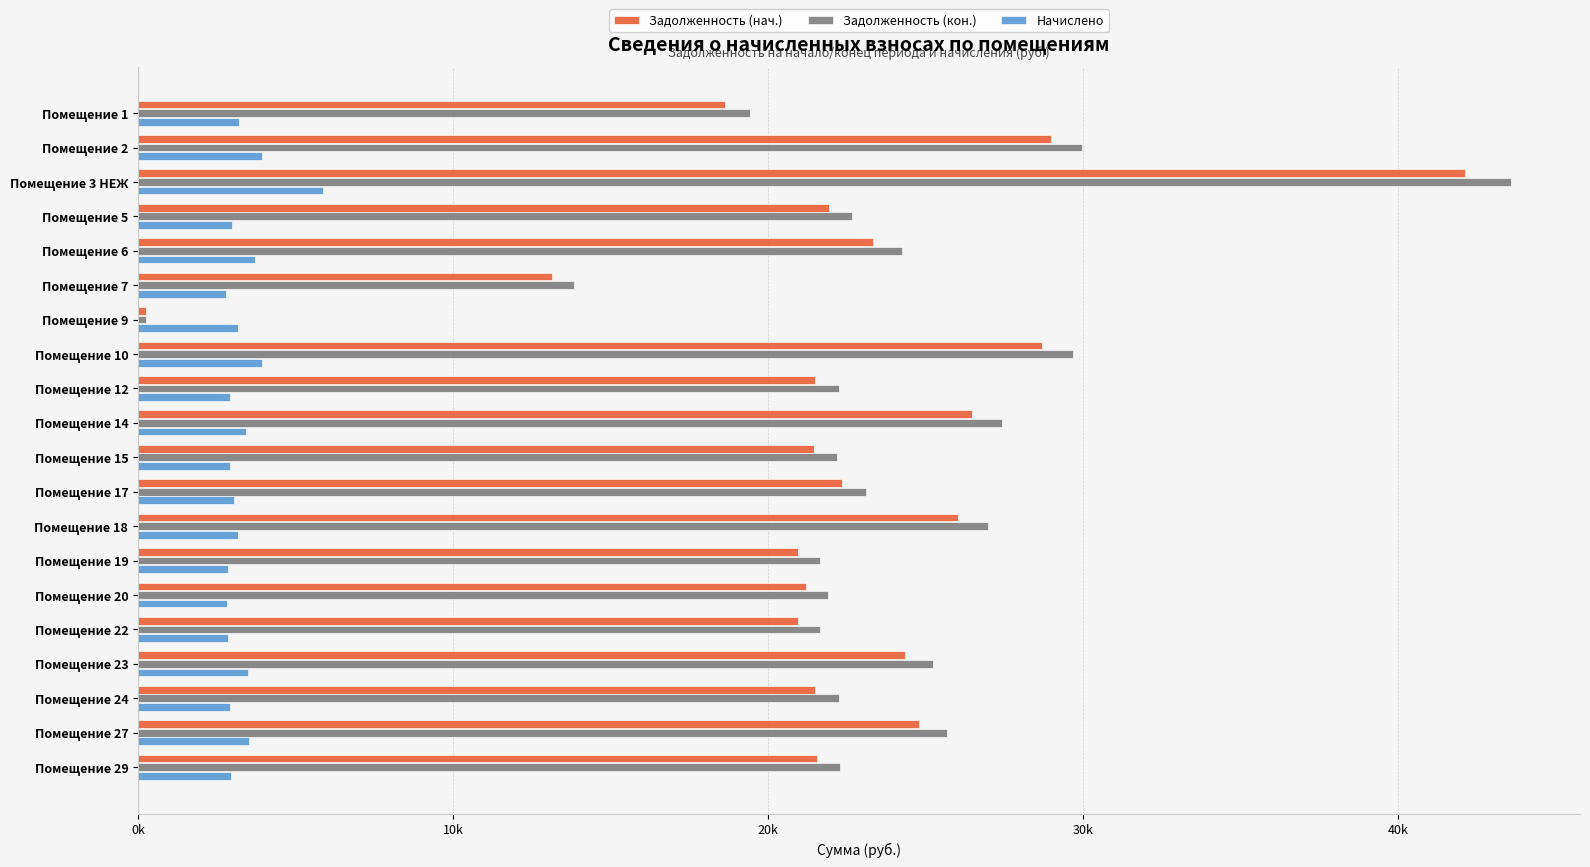

At how many categories does at least one series exceed 24862?

7